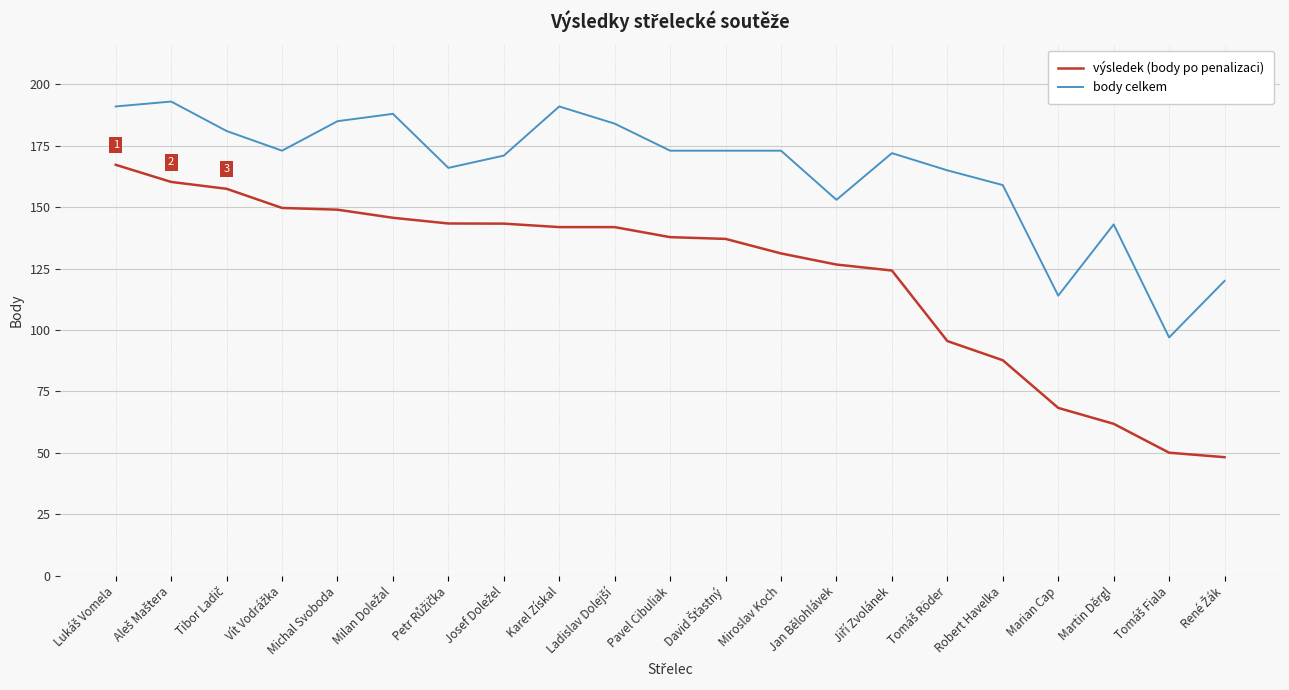

What are all the series names shown in the legend?

výsledek (body po penalizaci), body celkem